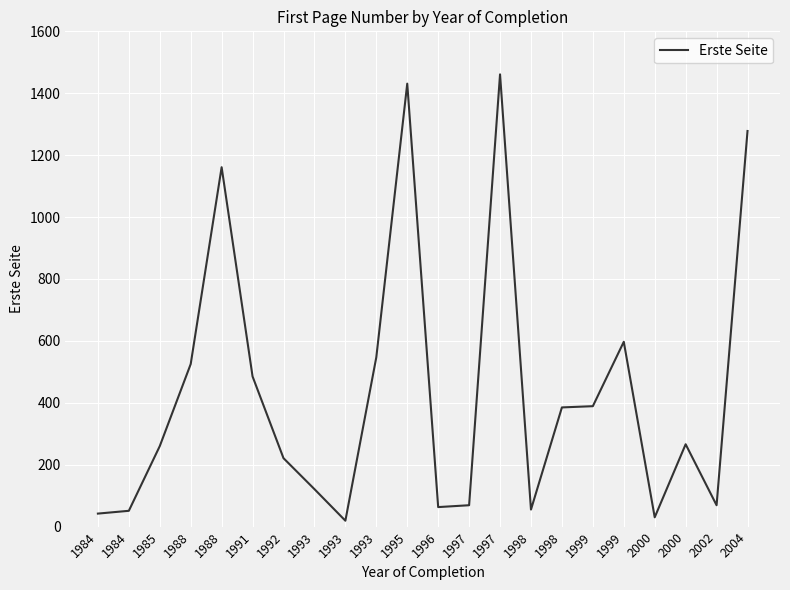

True or false: the data shows 19 at 1993.

True